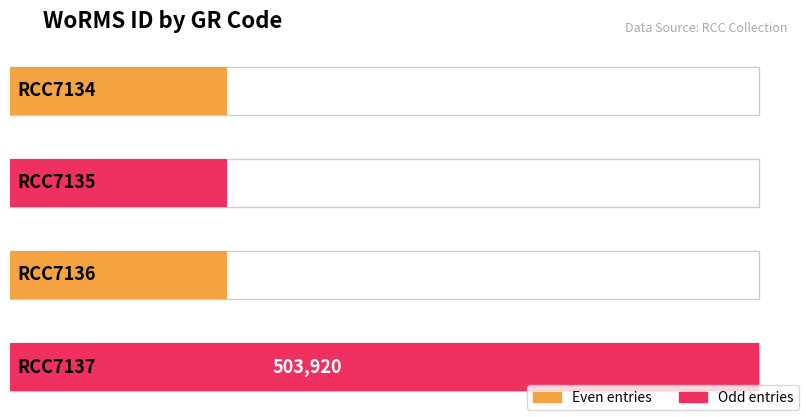

Reading left to right, transcribe all the data shown in this chart.

145902	145902	145902	503920